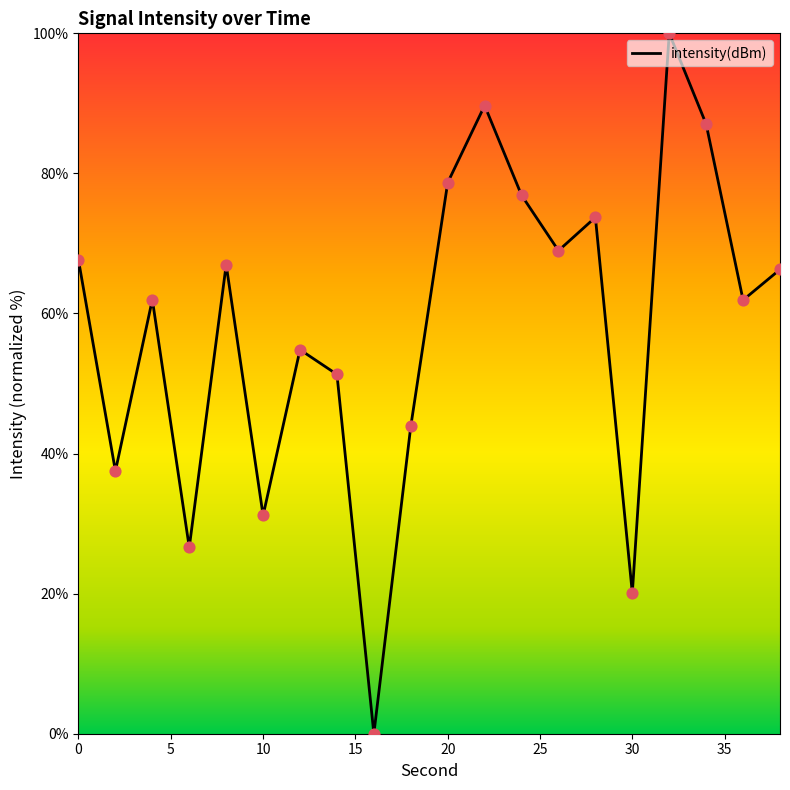

What is the maximum value shown in the chart?

100.0